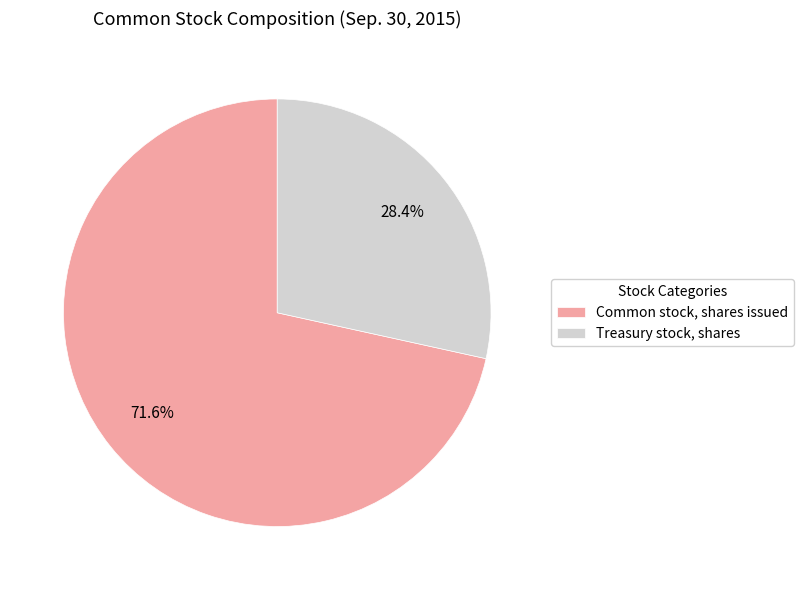

What portion of the pie excludes Common stock, shares issued?

28.4%